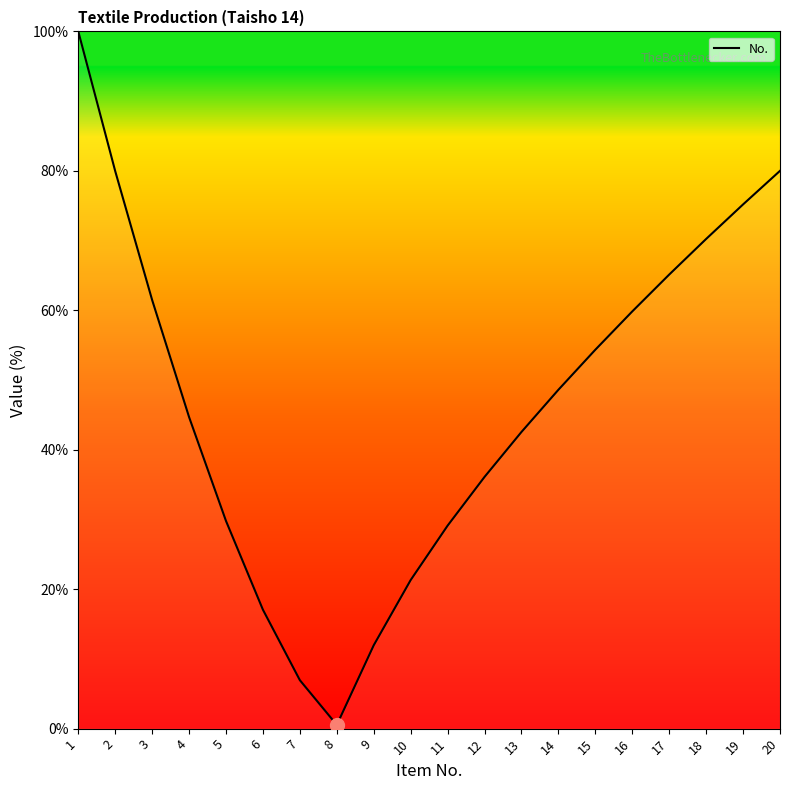

What is the greatest value displayed?

100.0